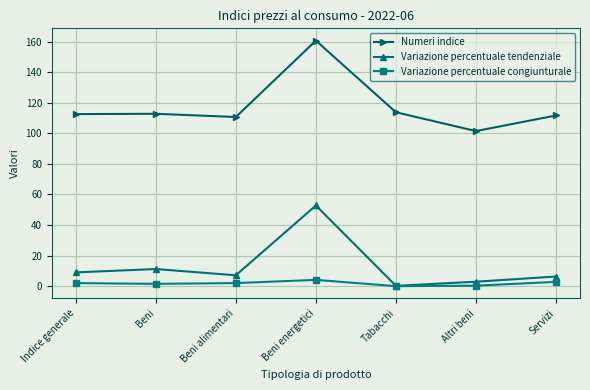

Rank the series by their maximum value, from highest to lowest.

Numeri indice, Variazione percentuale tendenziale, Variazione percentuale congiunturale